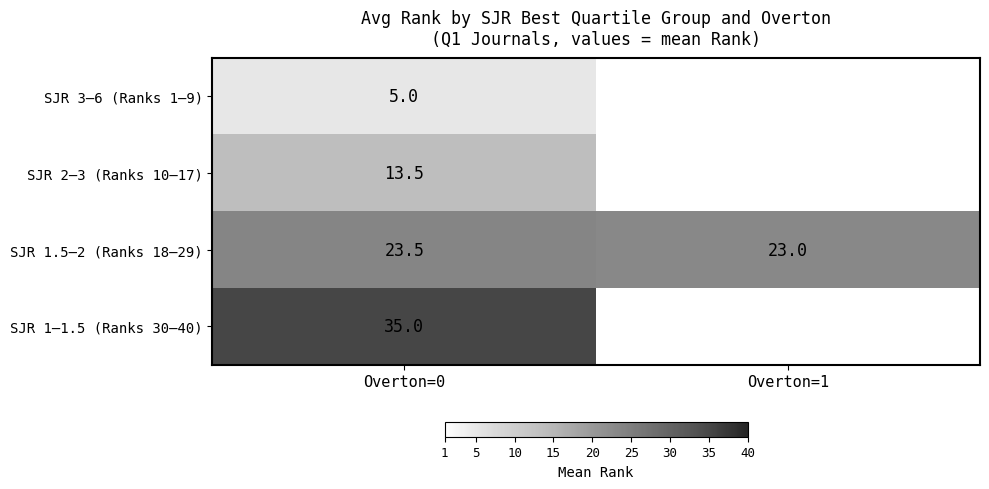

What is the difference between the SJR 1.5–2 (Ranks 18–29) values at Overton=1 and Overton=0?

0.5